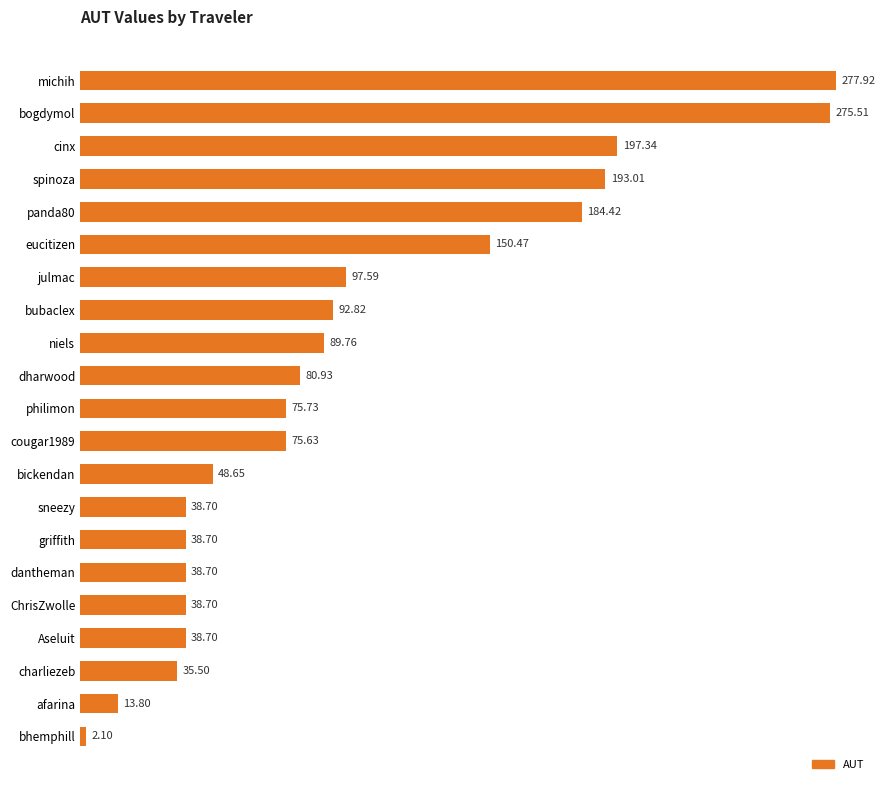

How many data points are less than 75?

9